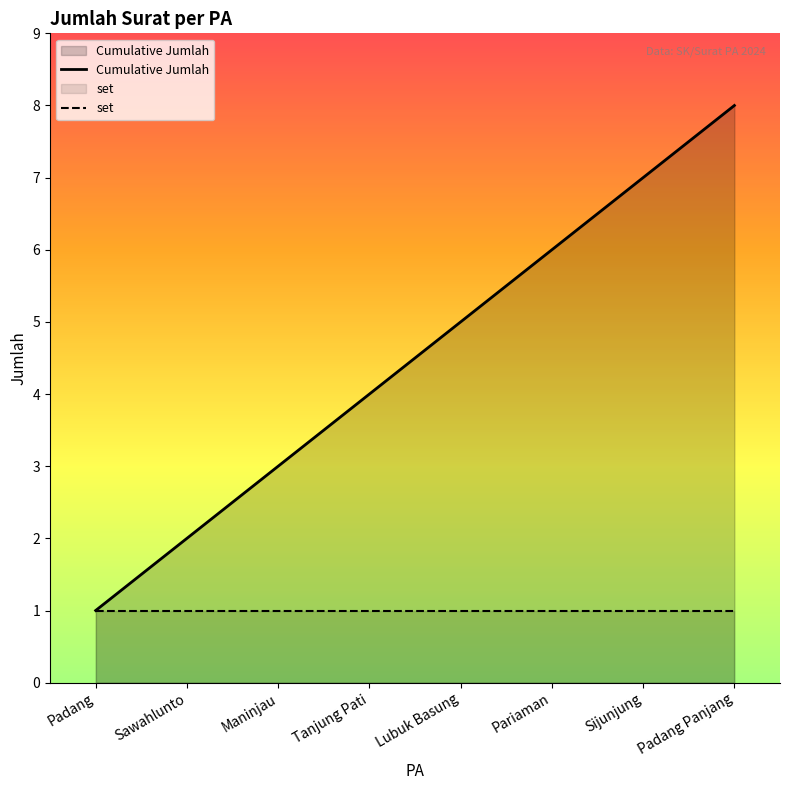

Where does the Cumulative Jumlah series first go above 5?

Pariaman